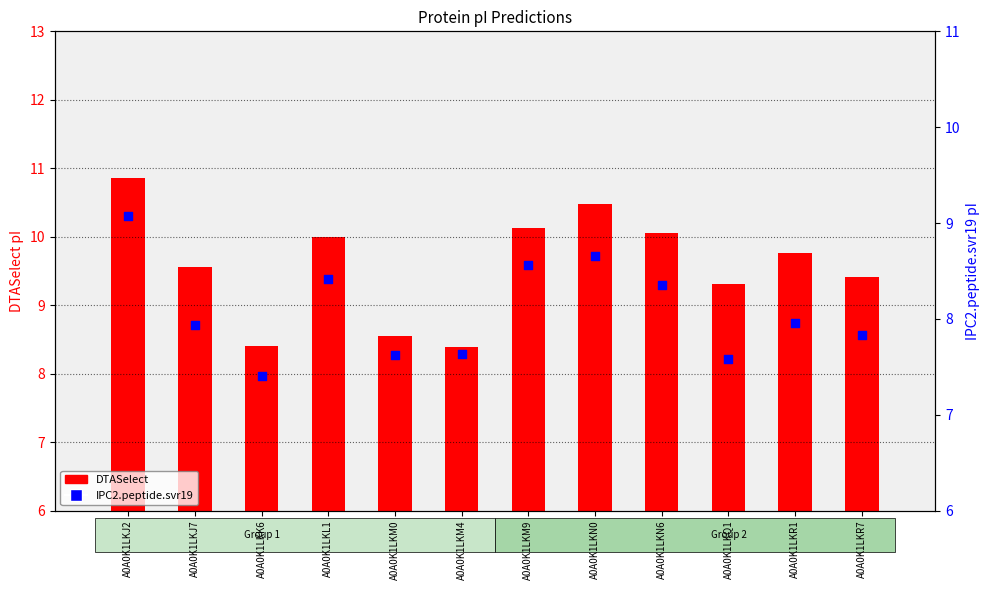

Which series reaches the maximum Y coordinate?

DTASelect